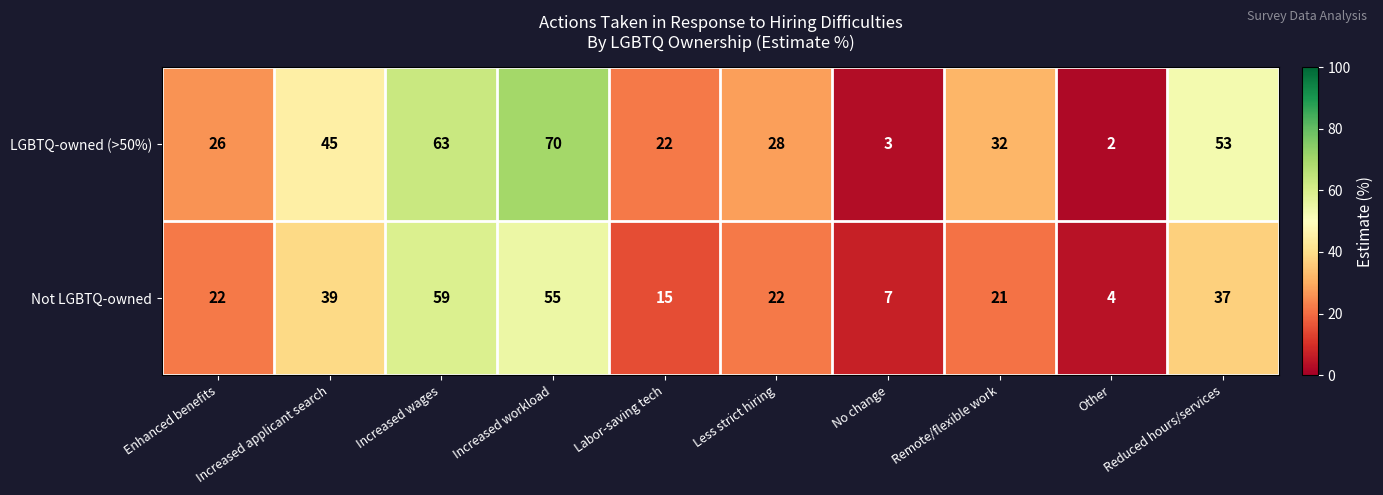

List the series in order of their peak value, lowest first.

Not LGBTQ-owned, LGBTQ-owned (>50%)